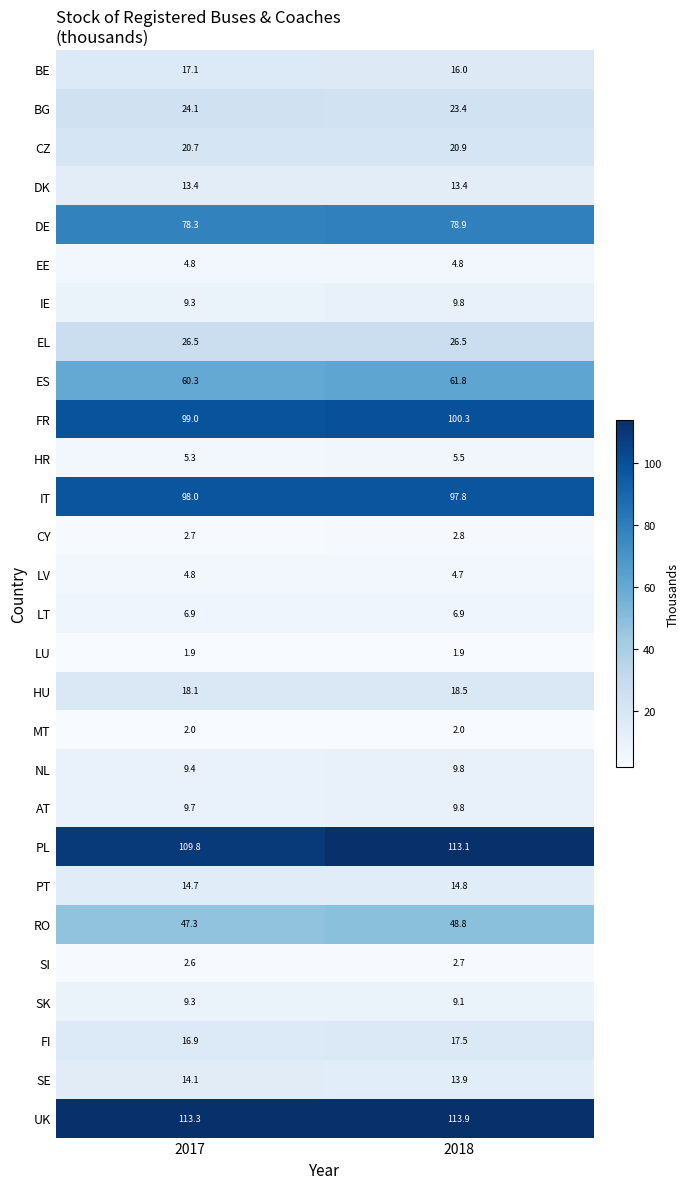

At which category is the sum across all series the highest?

2018